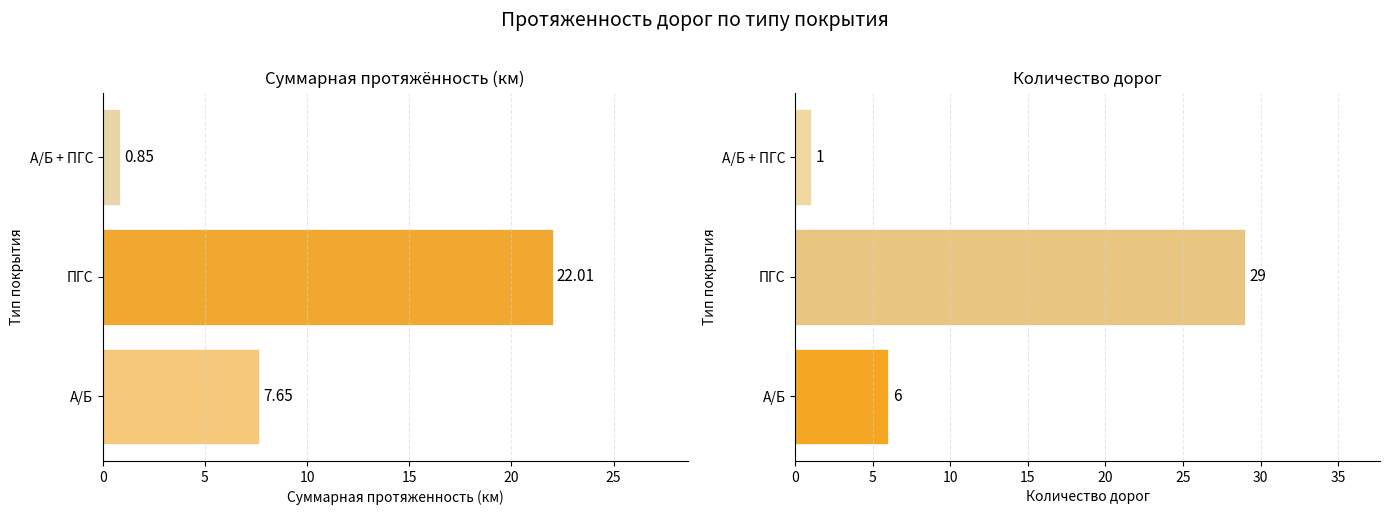

What is the minimum value for total_length?

0.8